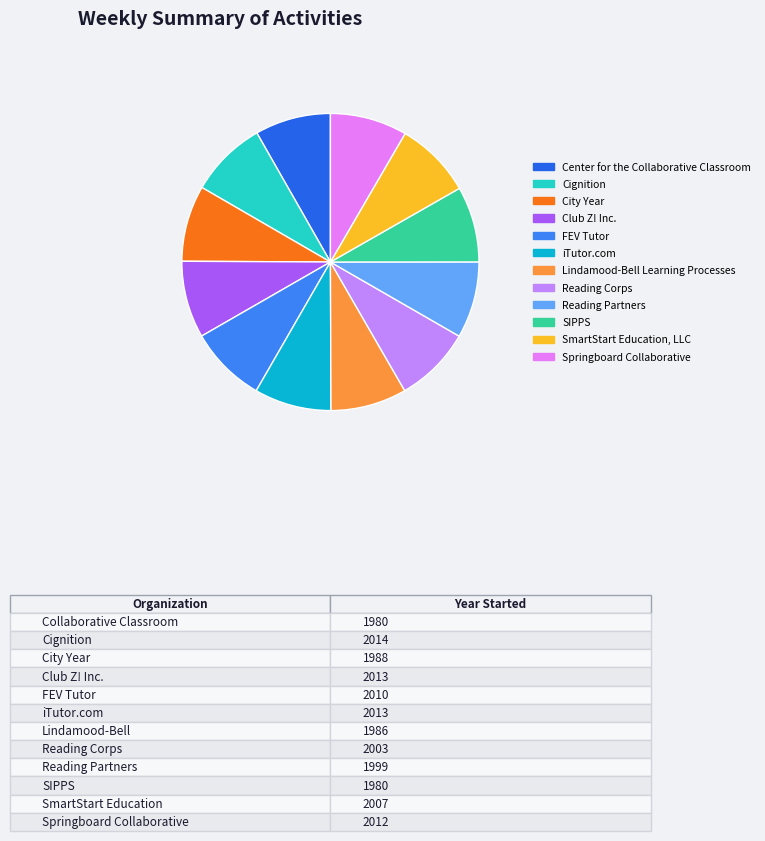

How many slices are in this pie chart?

12